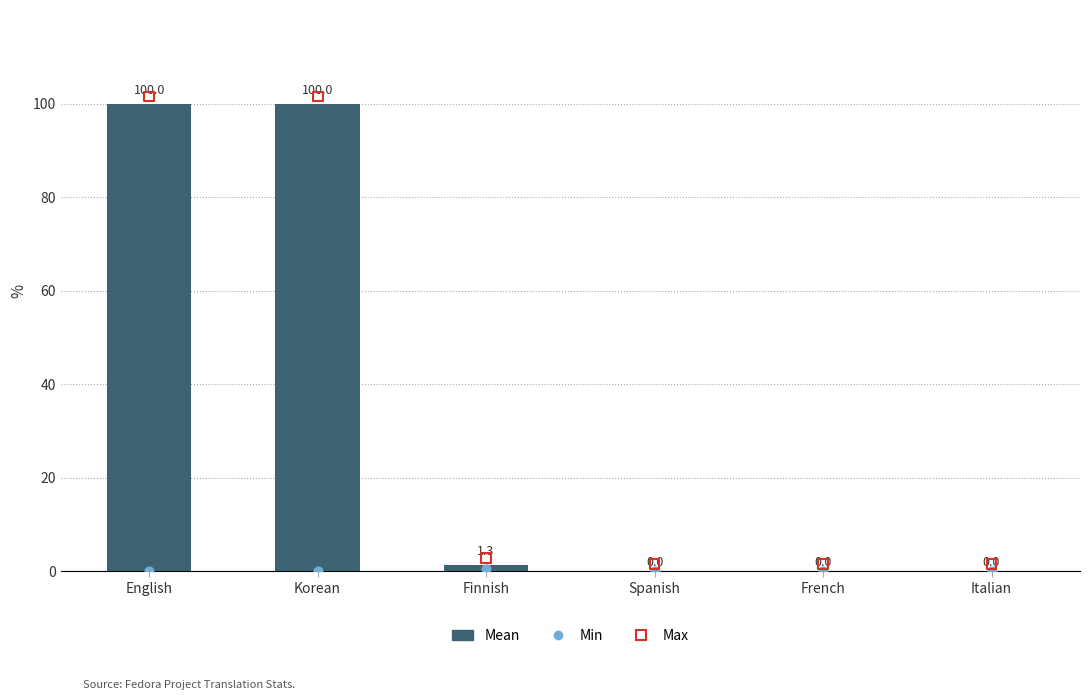

Which has a higher value, French or Spanish?

French